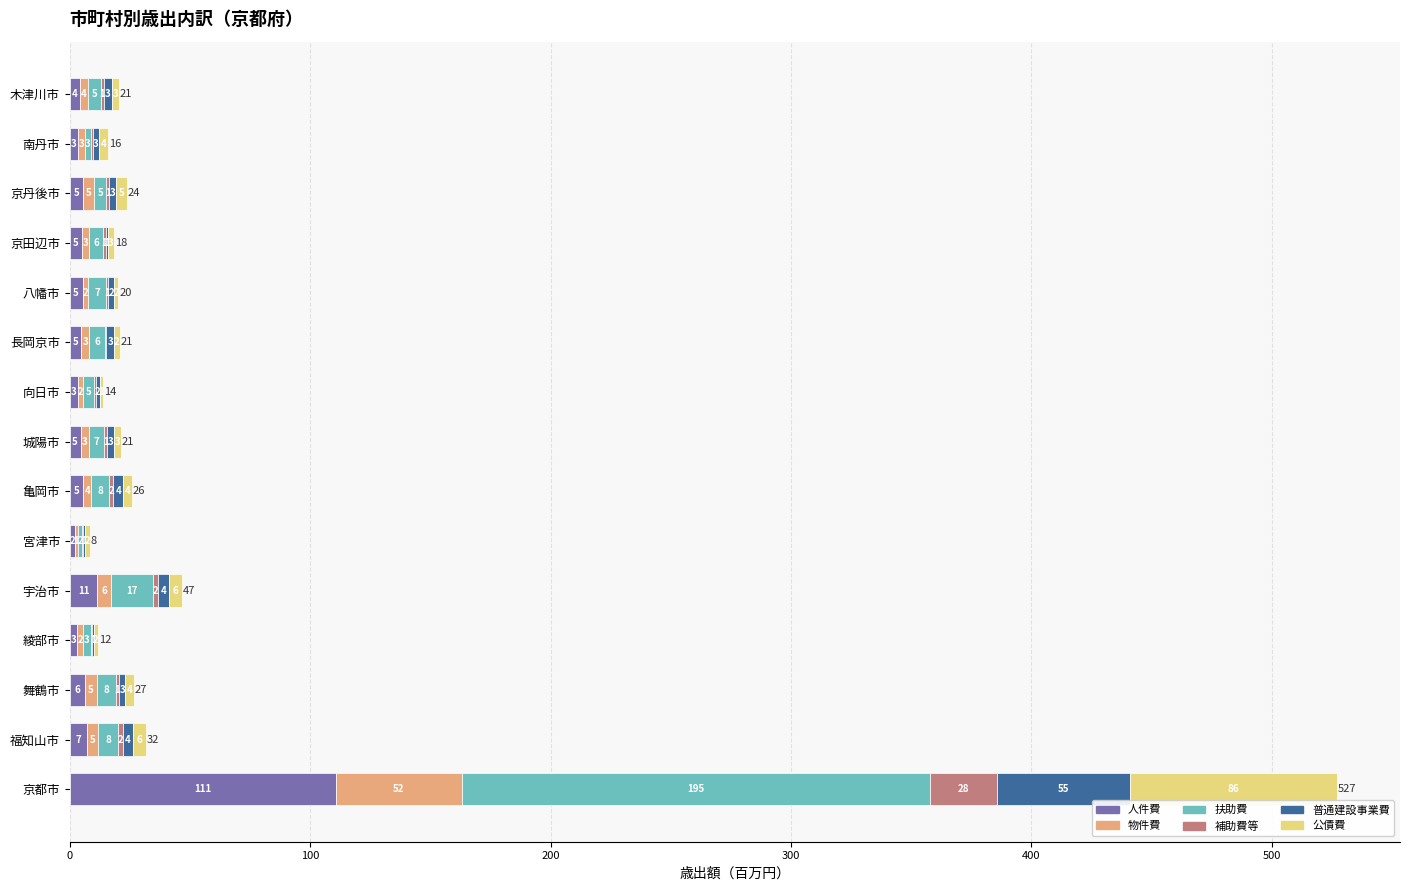

At which category is the sum across all series the highest?

京都市